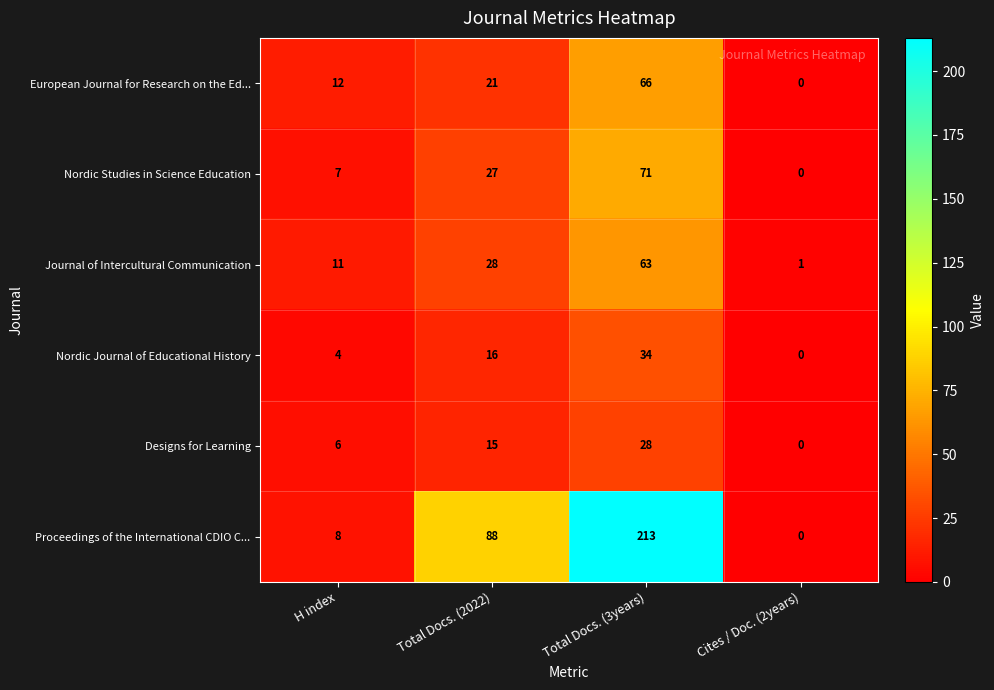

True or false: European Journal for Research on the Ed... has a value of 12 at H index.

True